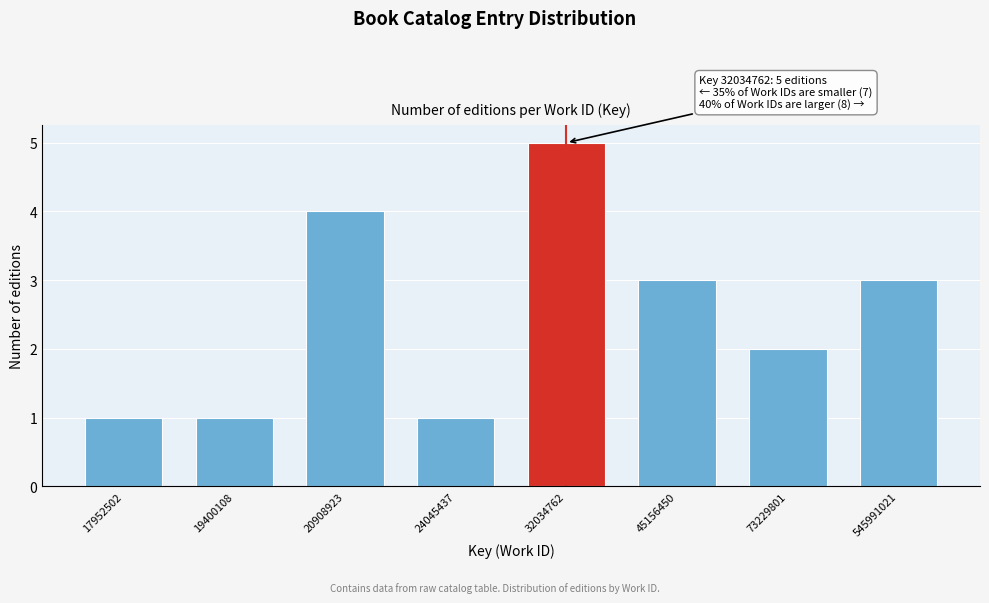

Reading left to right, extract all data points from this chart.

1	1	4	1	5	3	2	3